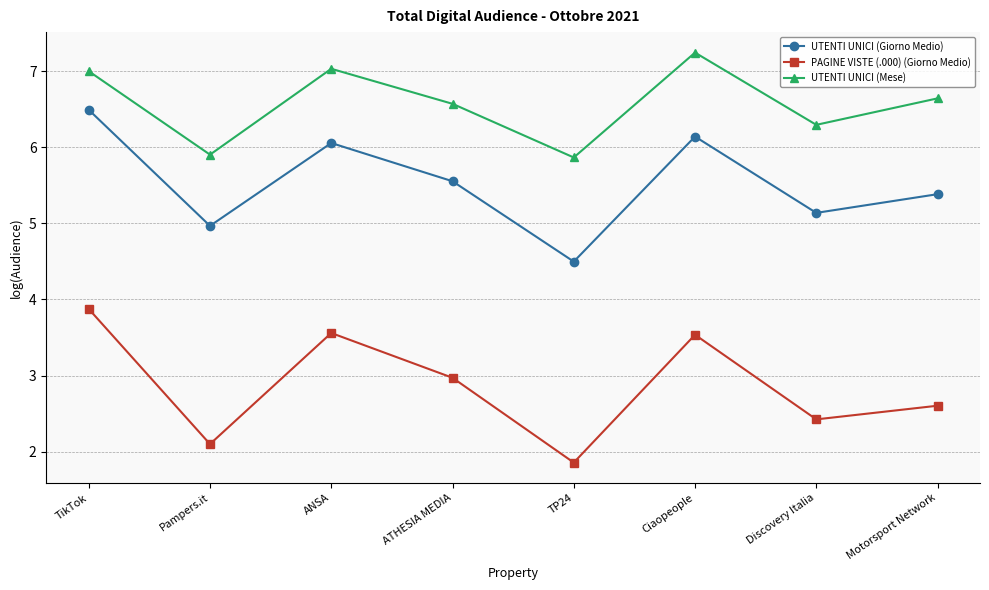

Does the chart have visible grid lines?

Yes